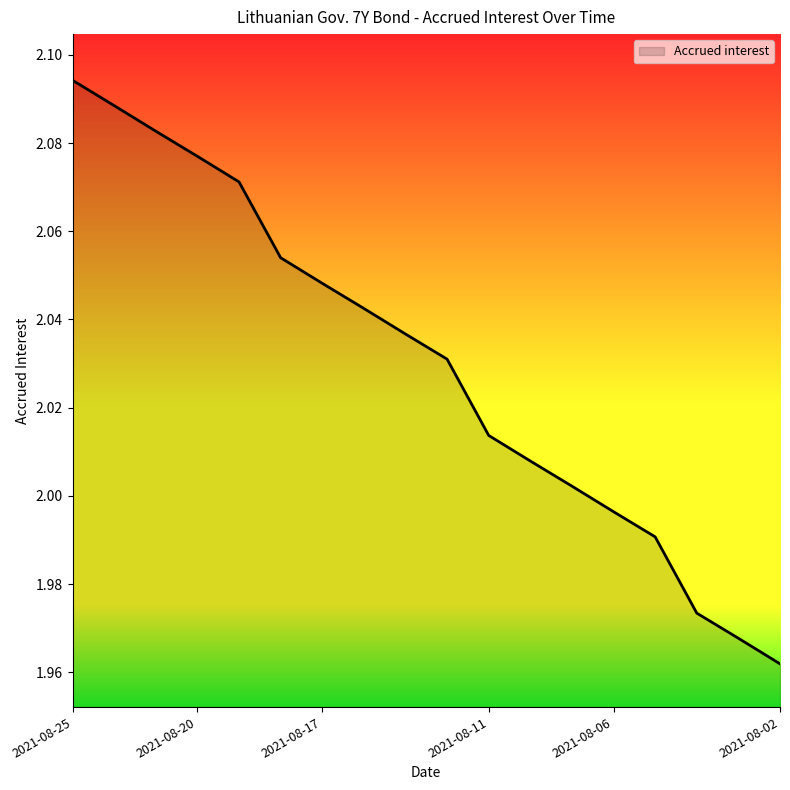

Where is the data nearest to the value 2?

2021-08-09